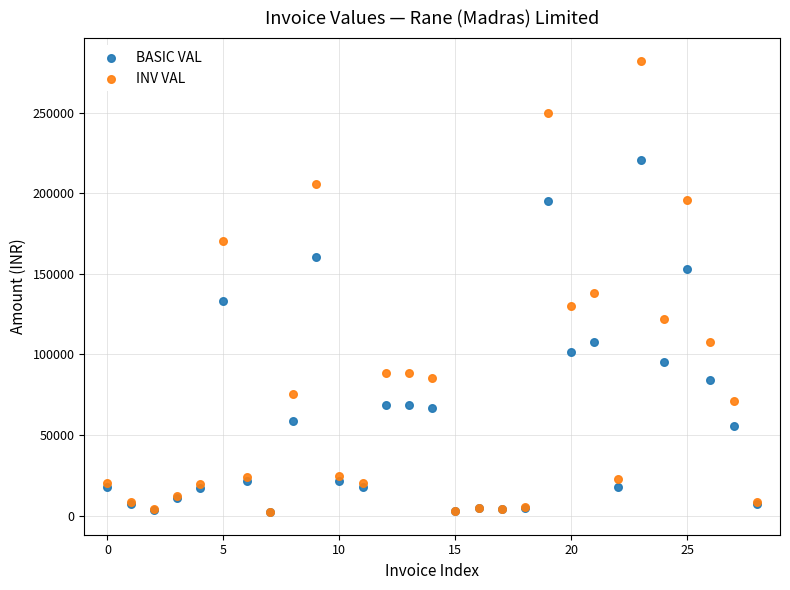

Which series contains the highest Y value?

INV VAL